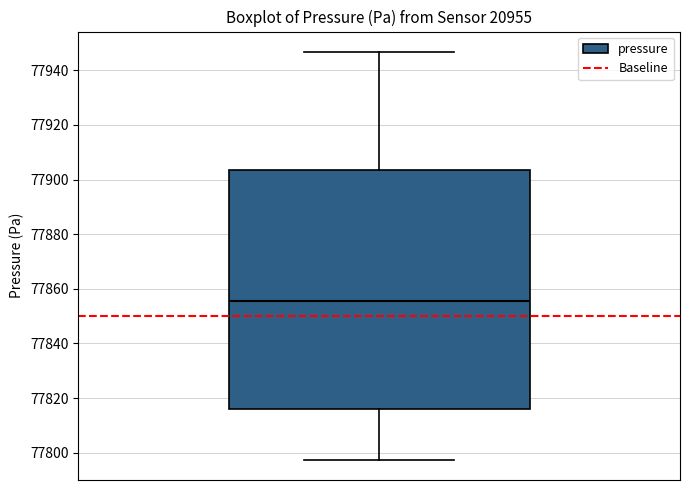

Read this box plot against the y-axis: the position of the median line, the range covered by the box, and the ends of both whiskers. The values are not printed on the chart, so give them approximately, as read against the axis.

median 77856, box 77816 to 77904, whiskers 77798 to 77946